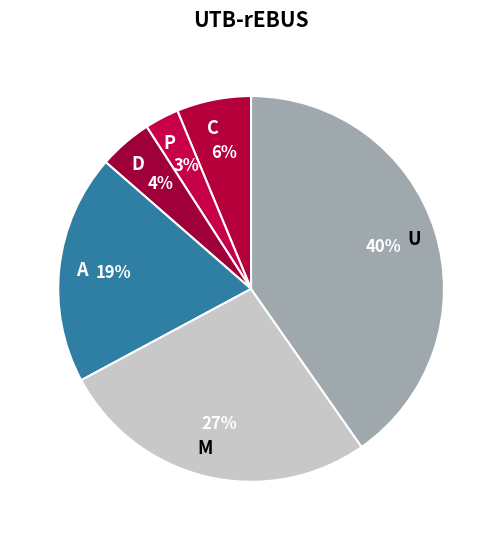

Is the sum of C and U greater than half?

No